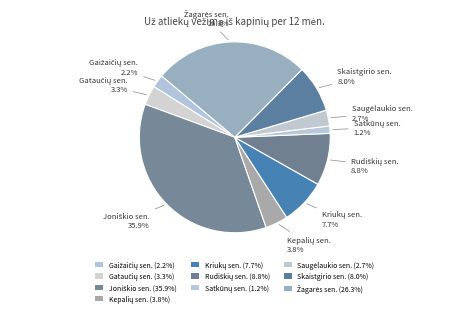

Count the number of slices in the pie.

10